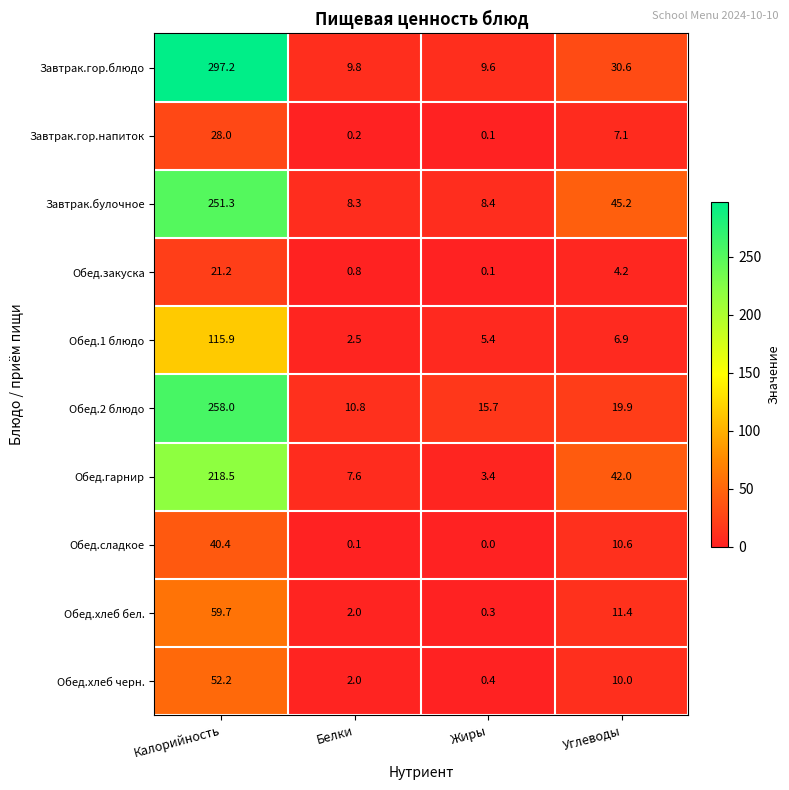

Which series has the largest total across all categories?

Завтрак.гор.блюдо